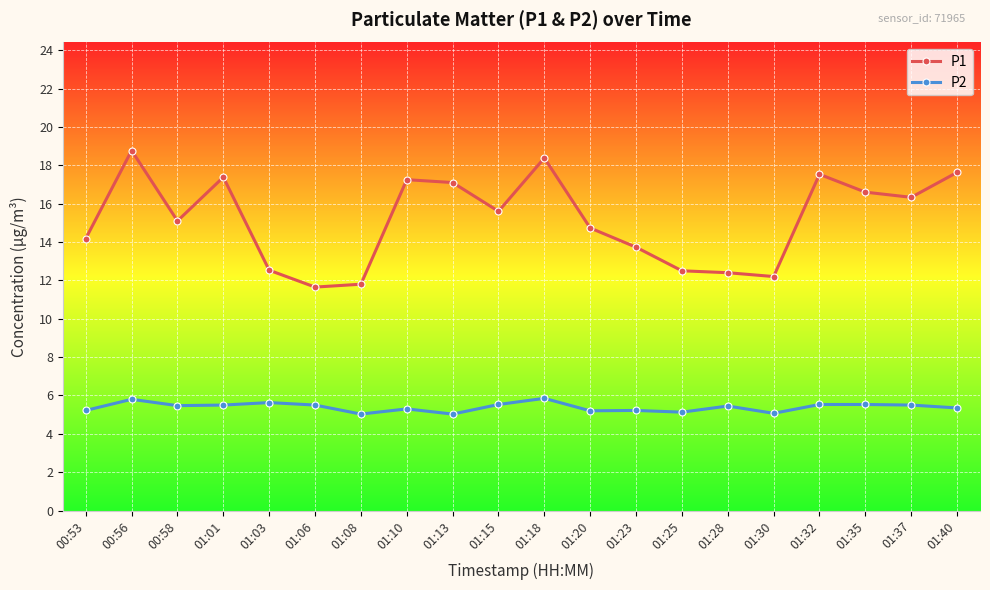

What is the label of the 18th point from the right?

00:58